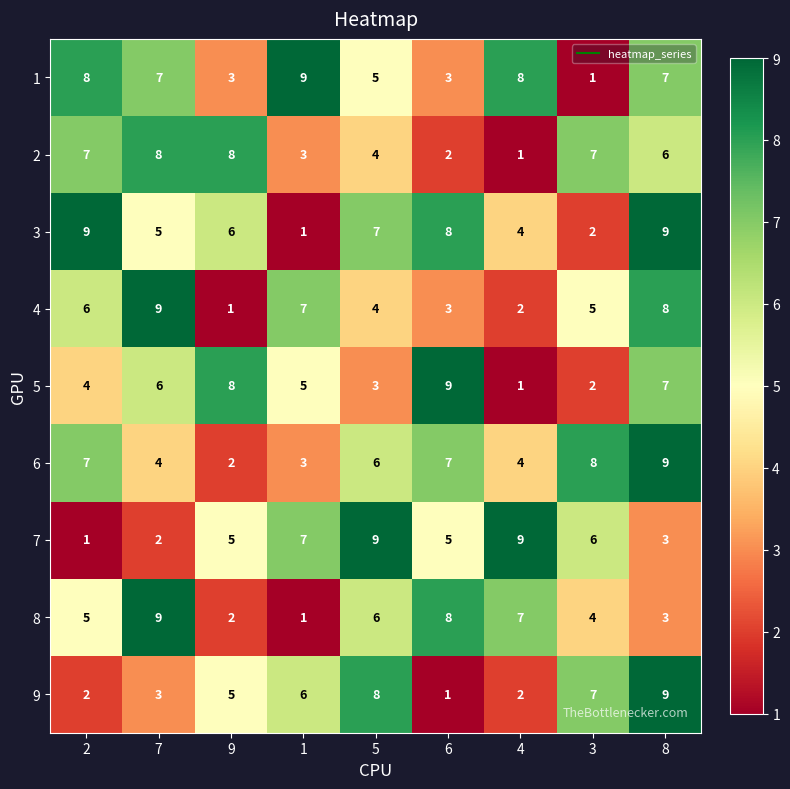

What is the sum of the 8 values at 1 and 9?

3